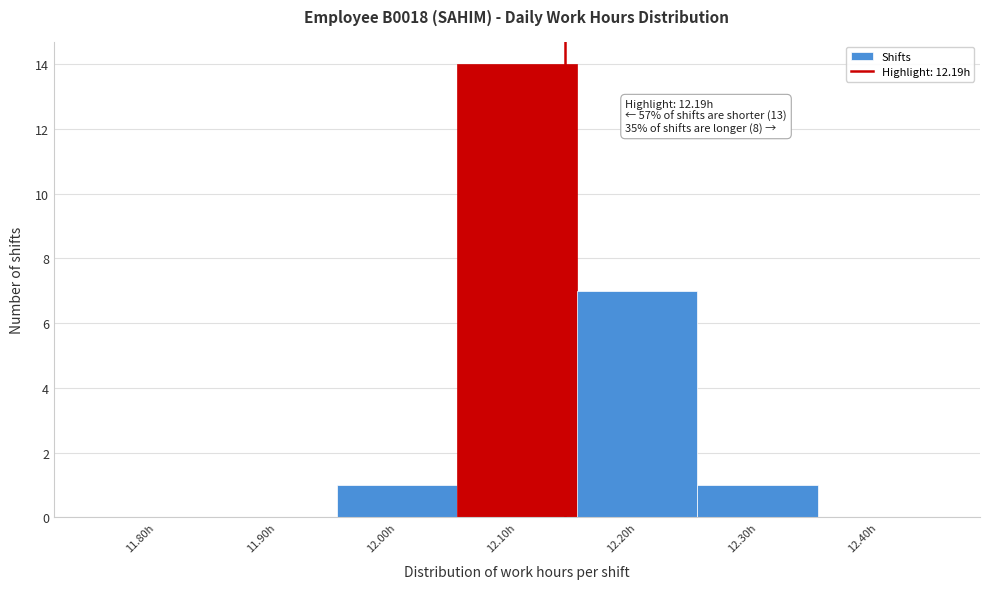

Reading left to right, transcribe all the data shown in this chart.

11.80h=0	11.90h=0	12.00h=1	12.10h=14	12.20h=7	12.30h=1	12.40h=0